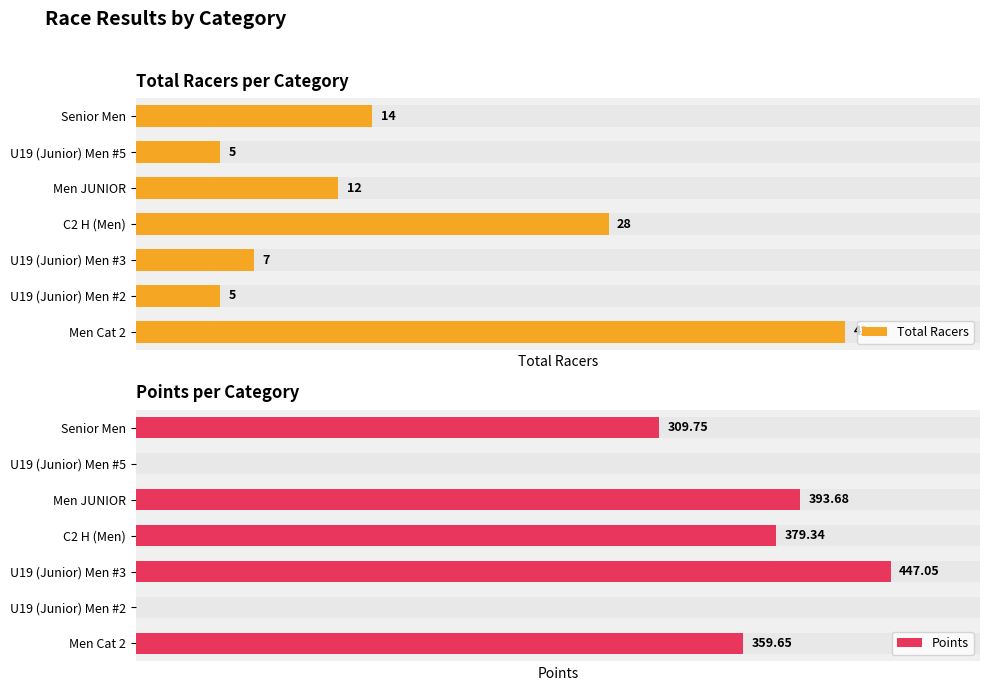

At how many categories does at least one series exceed 120?

5